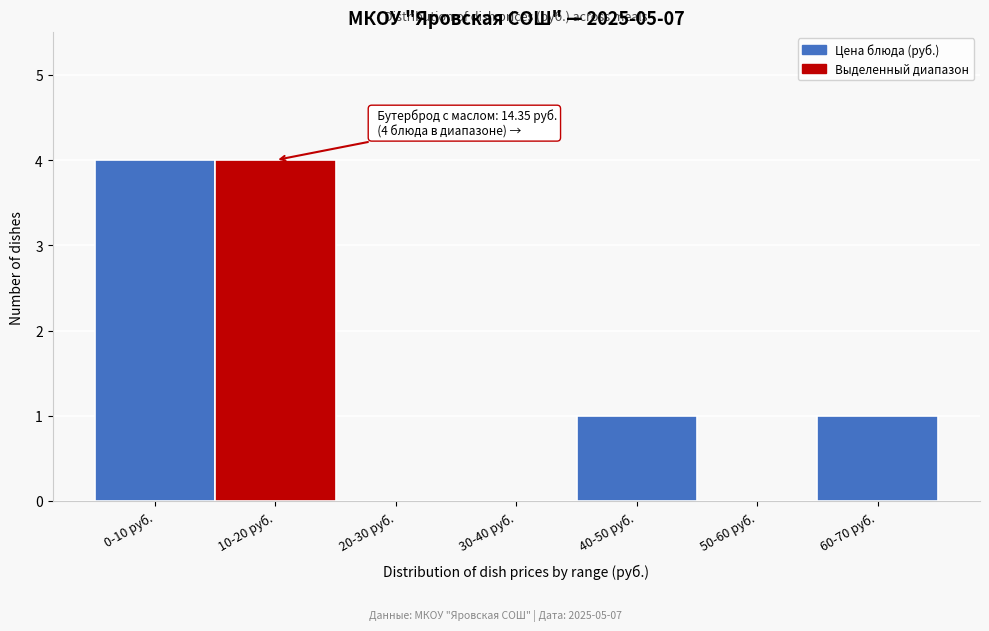

Reading left to right, what are all the values shown in this chart?

0-10 руб.=4	10-20 руб.=4	20-30 руб.=0	30-40 руб.=0	40-50 руб.=1	50-60 руб.=0	60-70 руб.=1